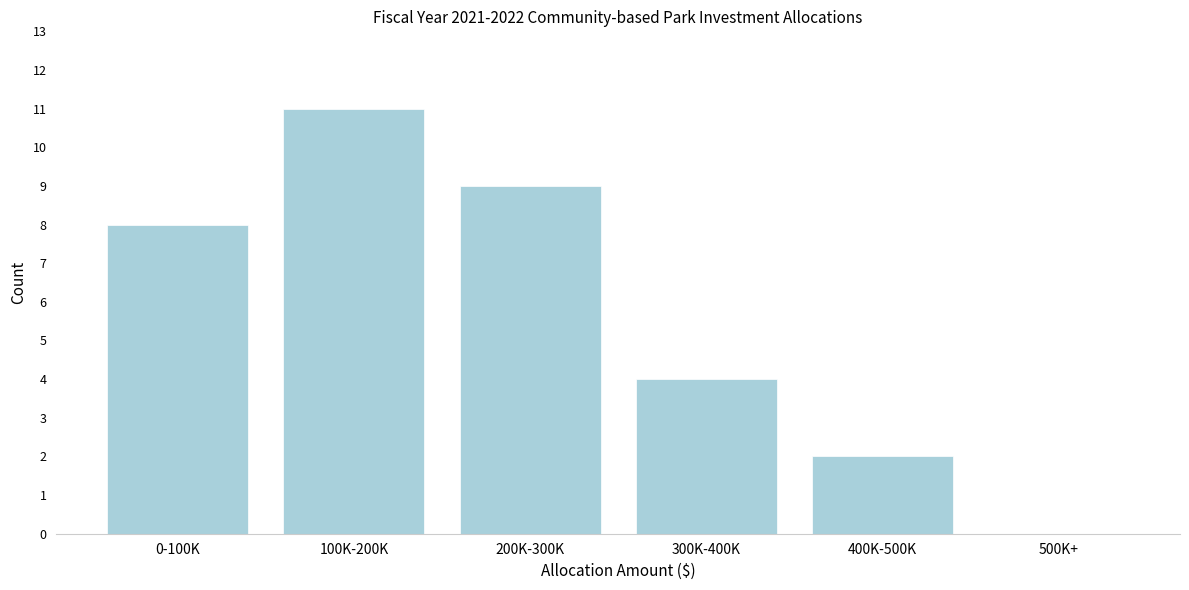

Reading left to right, extract all data points from this chart.

0-100K=8	100K-200K=11	200K-300K=9	300K-400K=4	400K-500K=2	500K+=0